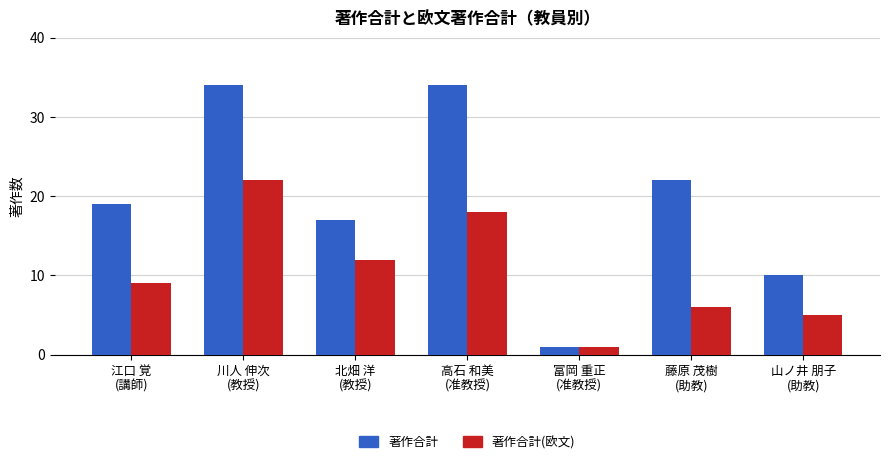

At 高石 和美
(准教授), list the series in order from largest to smallest.

著作合計, 著作合計(欧文)